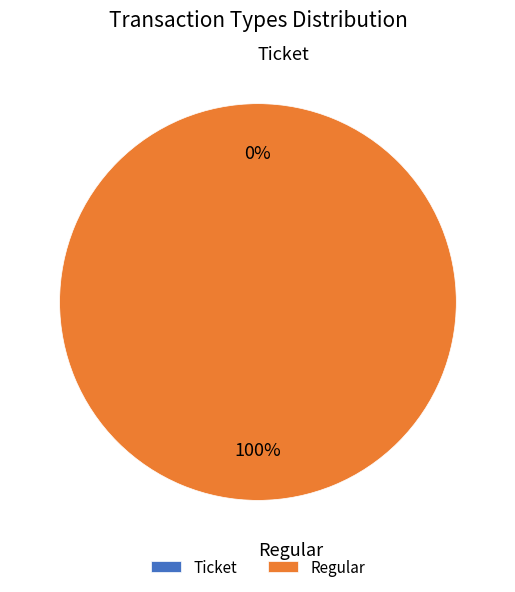

How many slices are in this pie chart?

2